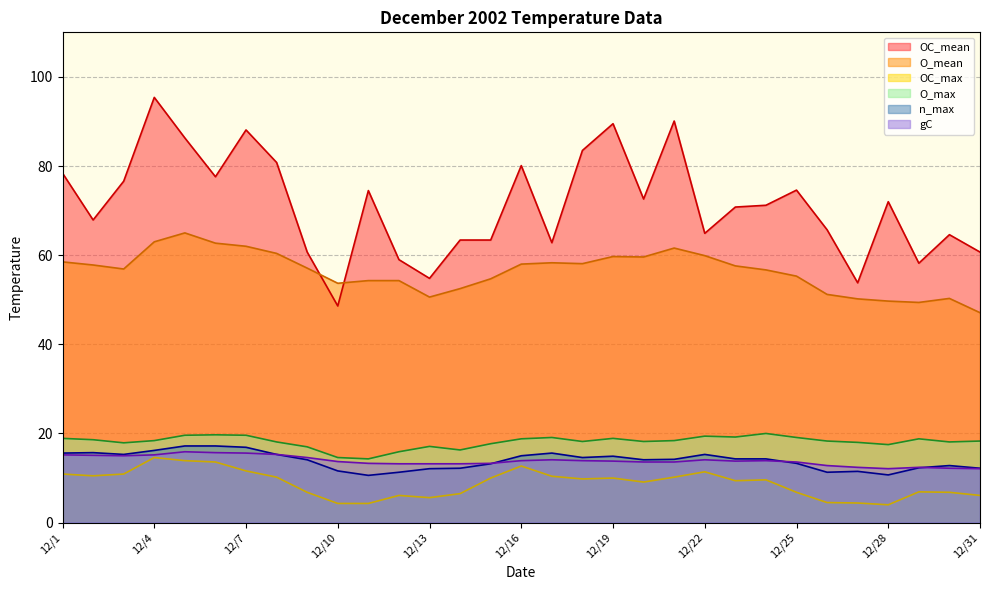

At which category is the sum across all series the highest?

12/4